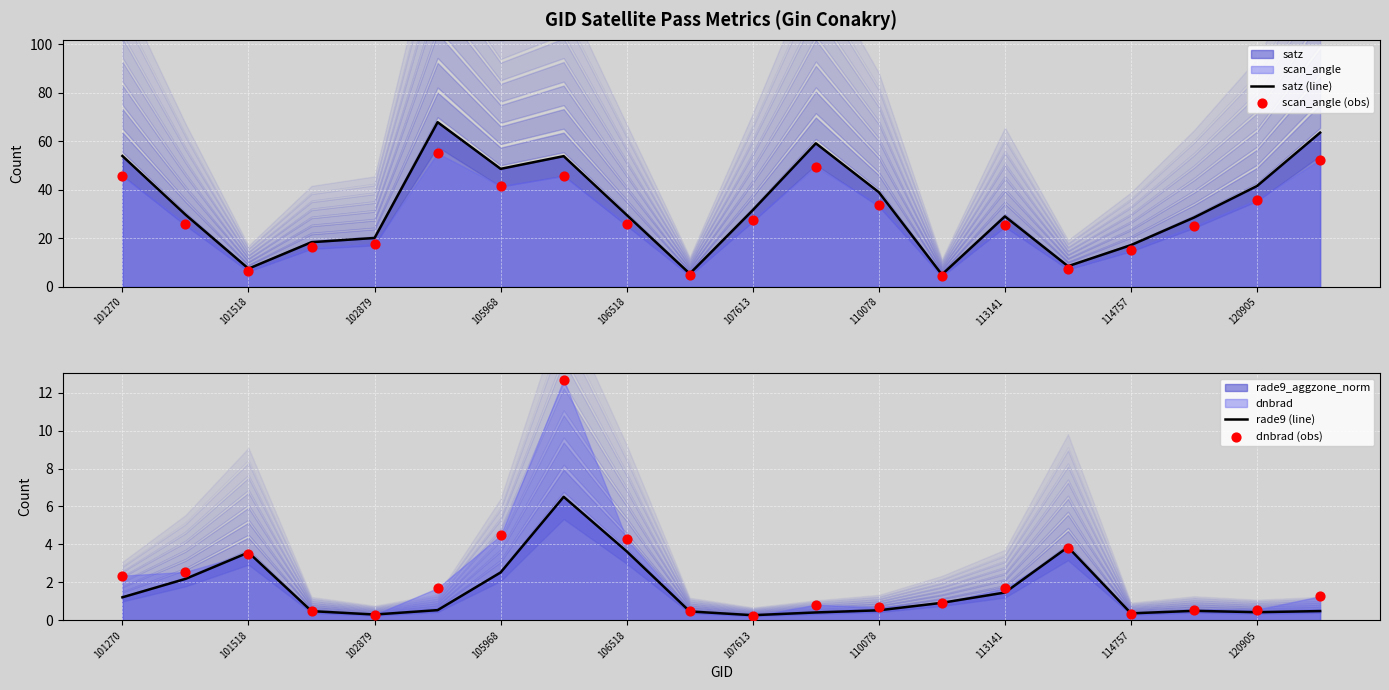

At how many categories does at least one series exceed 14?

16